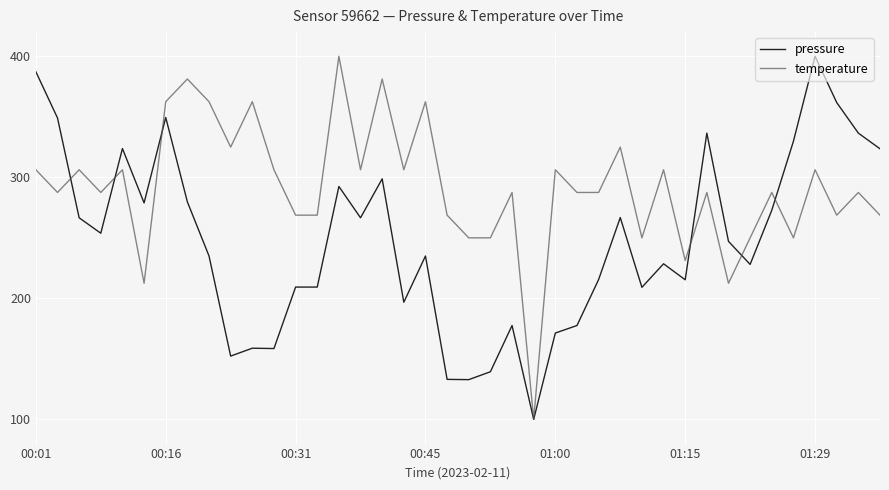

What is the highest value of the pressure series?

400.0